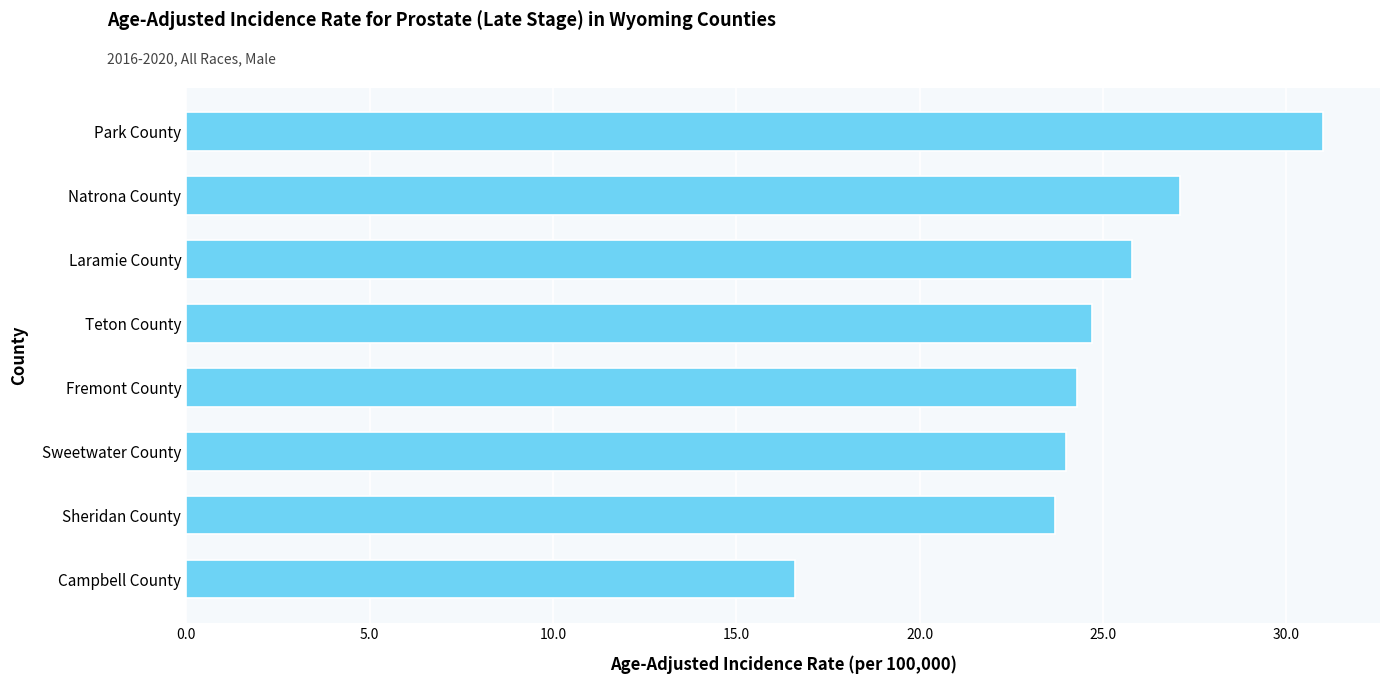

Does the chart contain any negative values?

No